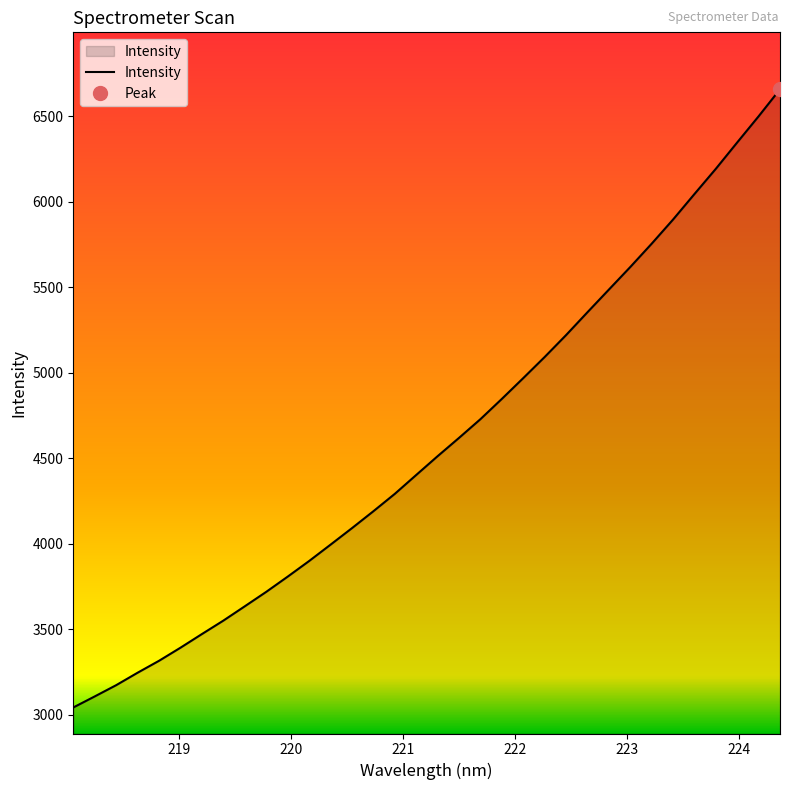

Between 223.2172 and 218.2508, which is larger?

223.2172